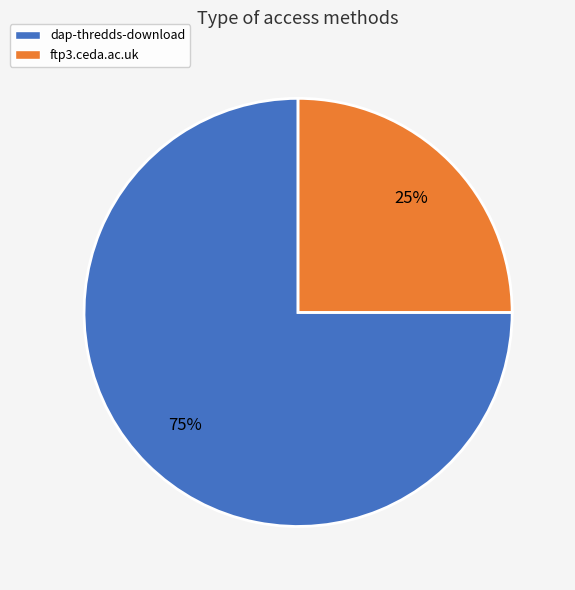

Which category has the smallest portion of the pie?

ftp3.ceda.ac.uk